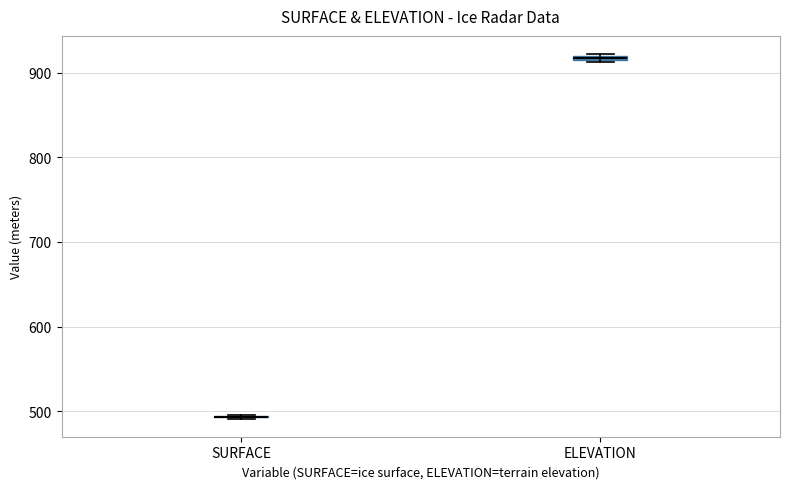

Where is the upper edge of the box for ELEVATION on the y-axis? The values are not printed on the chart, so give them approximately, as read against the axis.

920